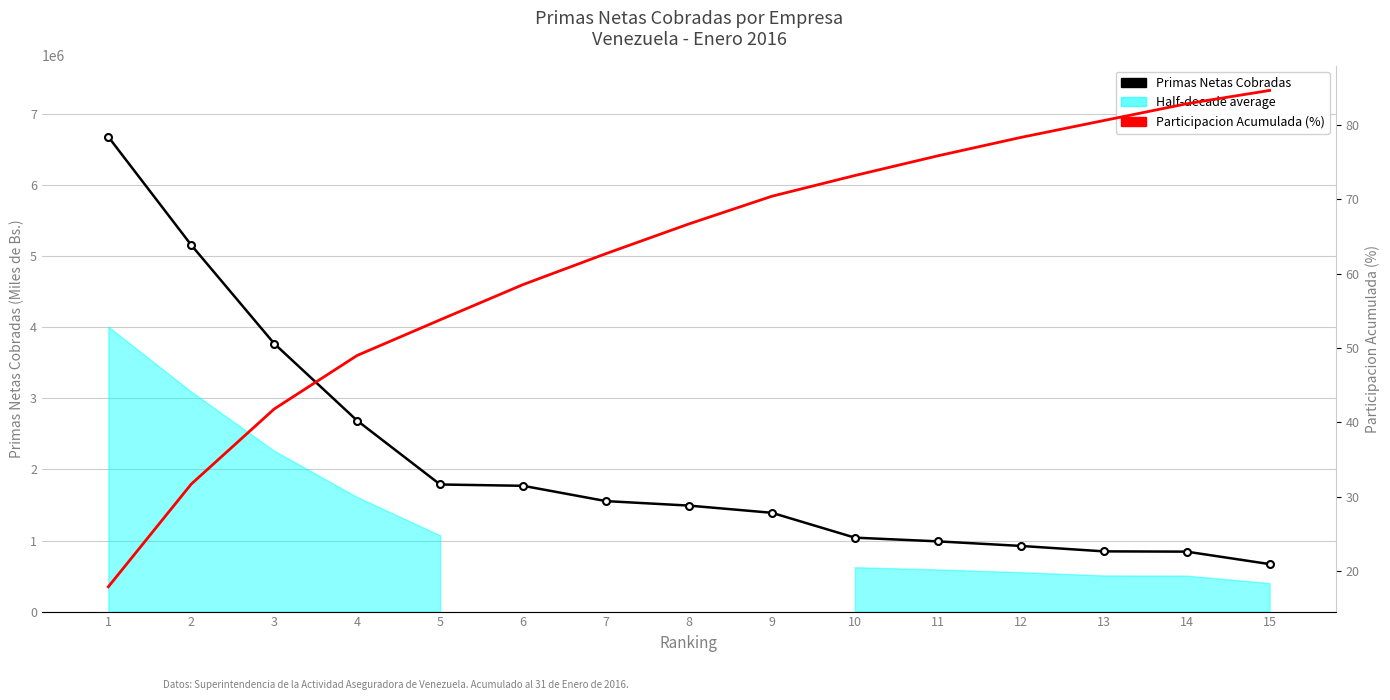

True or false: Primas Netas Cobradas and Participacion Acumulada (%) cross at least once.

False